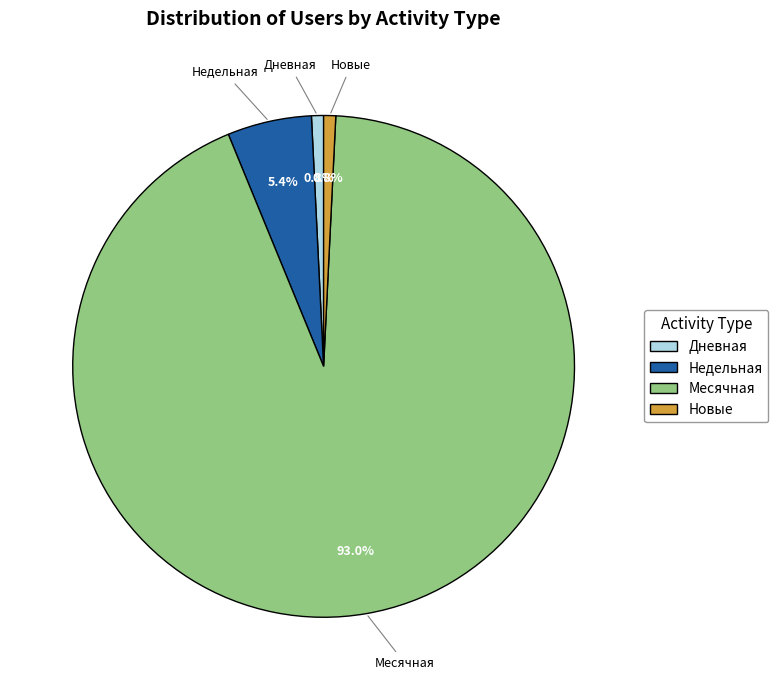

What portion of the pie excludes Недельная?

94.6%